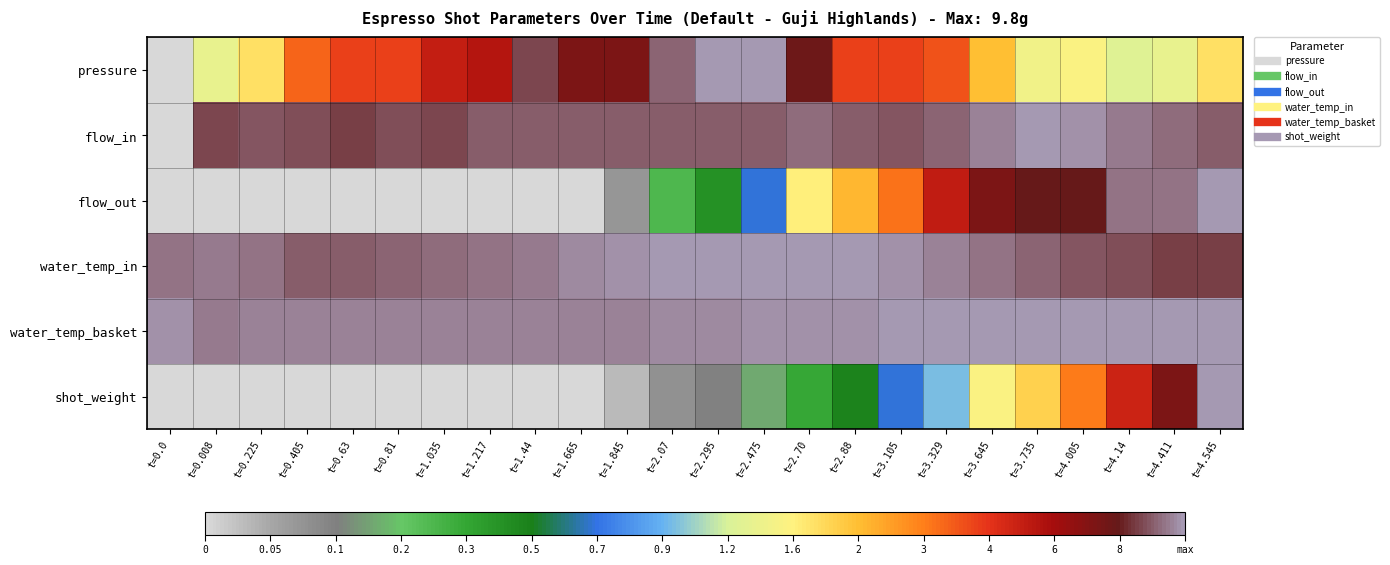

What is the difference between the highest and lowest values at t=3.105?

0.6